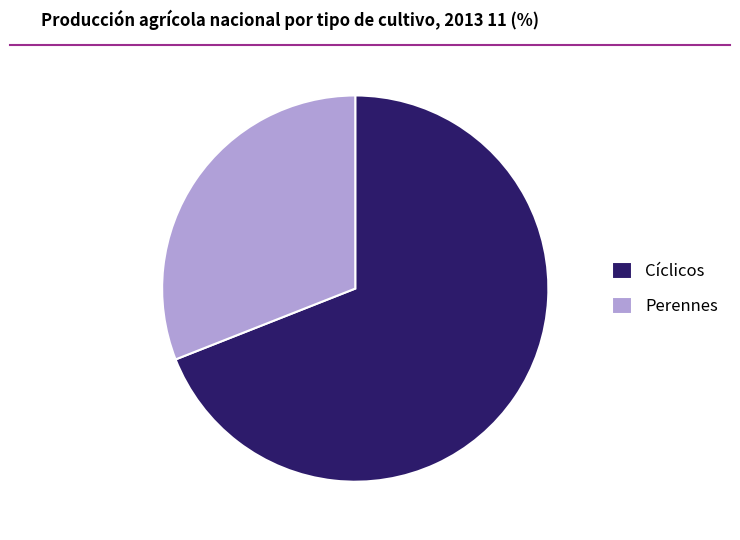

Between Perennes and Cíclicos, which is larger?

Cíclicos